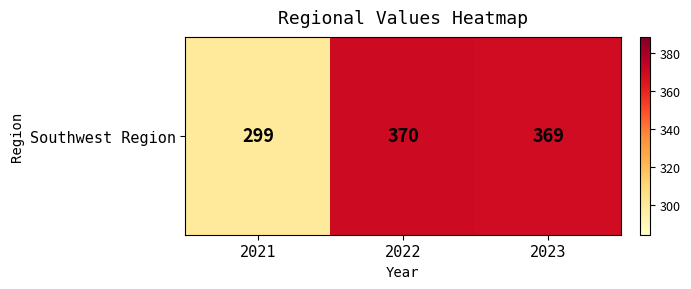

Reading left to right, extract all data points from this chart.

299	370	369